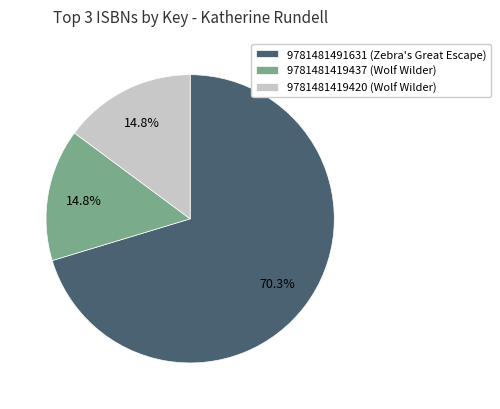

Does 9781481419437 represent more than half of the total?

No